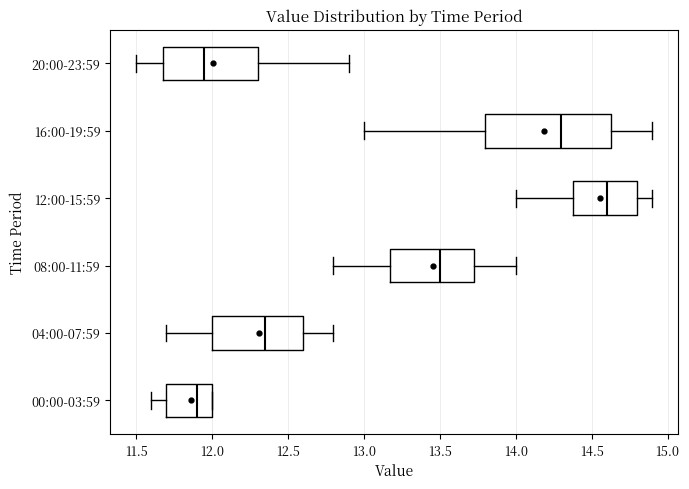

Where is the left edge of the box for 20:00-23:59 on the x-axis? The values are not printed on the chart, so give them approximately, as read against the axis.

11.70